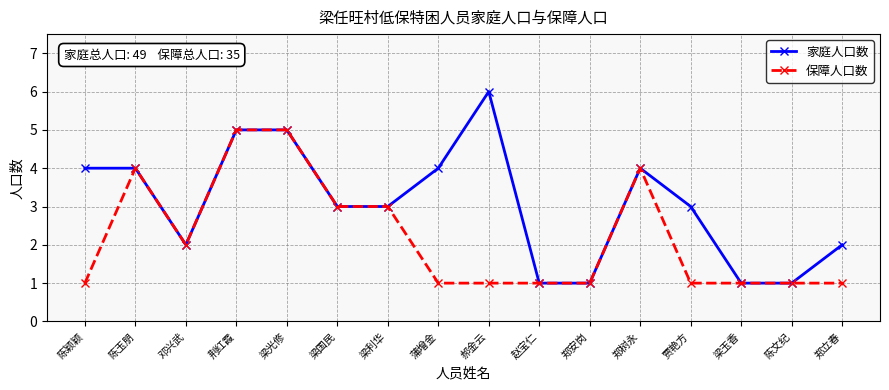

The 家庭人口数 series shows 1 at 梁玉香. True or false?

True